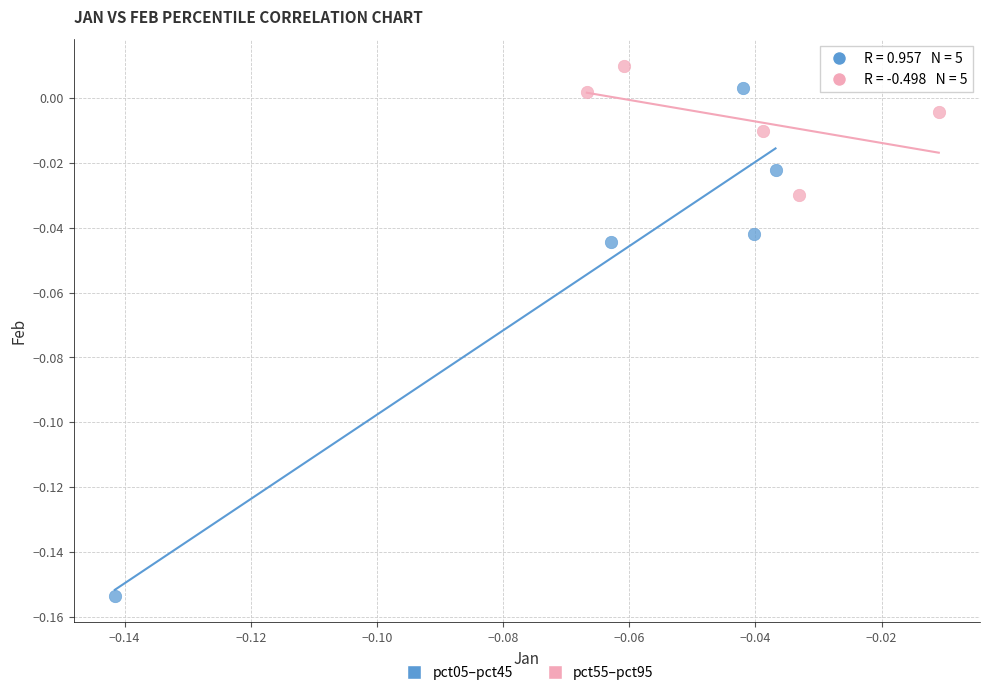

Which series contains the lowest Y value?

pct05–pct45